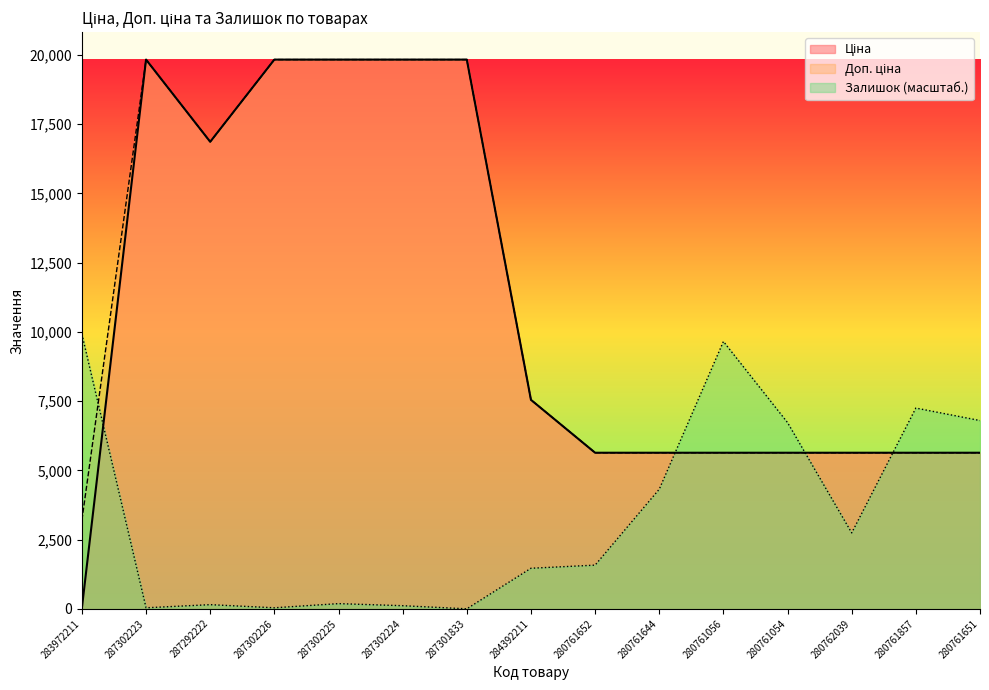

How many lines are shown in the chart?

3